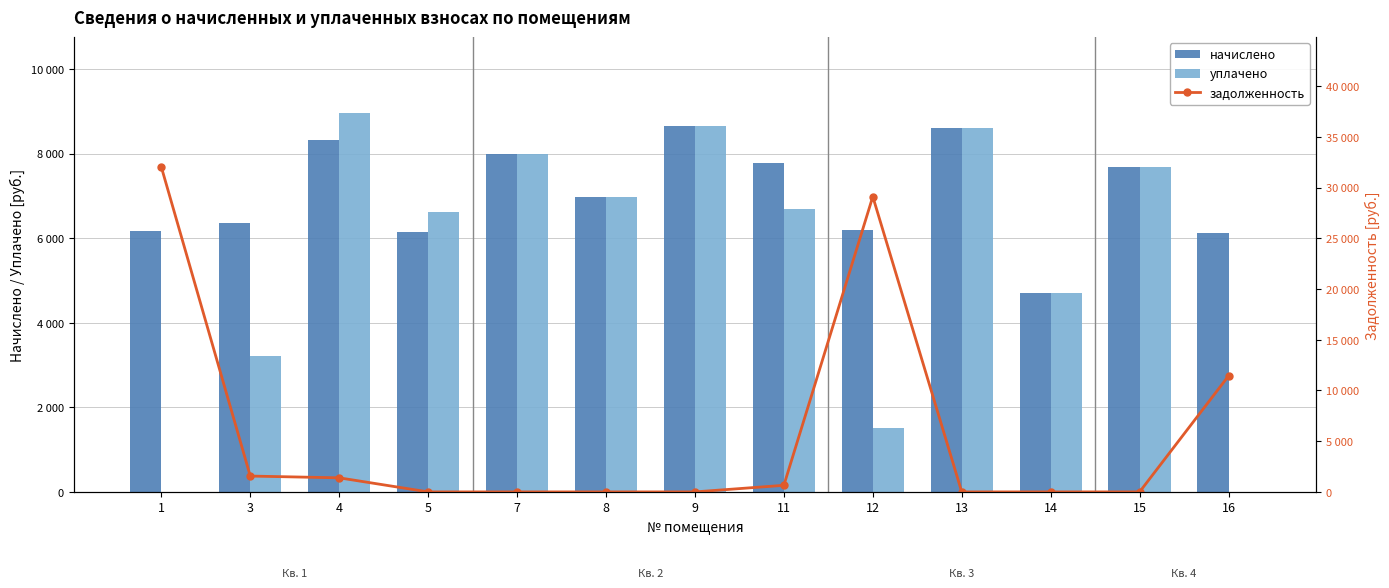

Does the chart contain stacked bars?

No